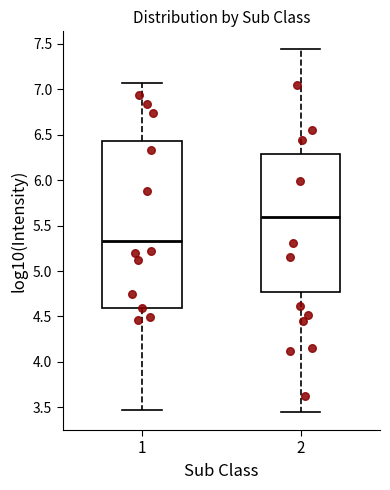

Which box's median line is the highest?

2